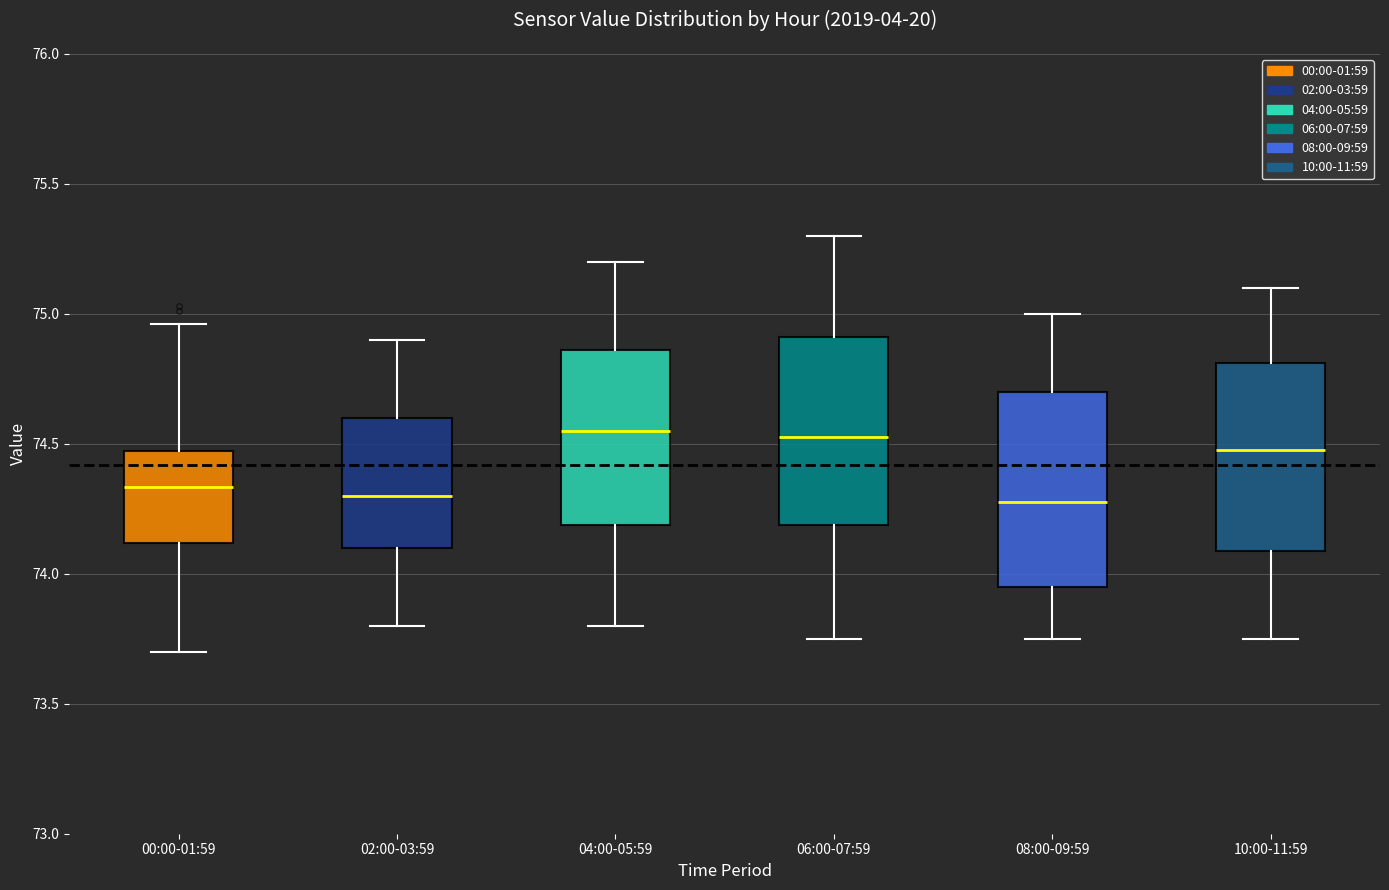

Reading left to right, read every box against the y-axis: the position of its median line, the range the box covers, and the ends of its whiskers. The values are not printed on the chart, so give them approximately, as read against the axis.

00:00-01:59: median 74.35, box 74.10 to 74.45, whiskers 73.70 to 74.95
02:00-03:59: median 74.30, box 74.10 to 74.60, whiskers 73.80 to 74.90
04:00-05:59: median 74.55, box 74.20 to 74.85, whiskers 73.80 to 75.20
06:00-07:59: median 74.55, box 74.20 to 74.90, whiskers 73.75 to 75.30
08:00-09:59: median 74.30, box 73.95 to 74.70, whiskers 73.75 to 75.00
10:00-11:59: median 74.50, box 74.10 to 74.80, whiskers 73.75 to 75.10